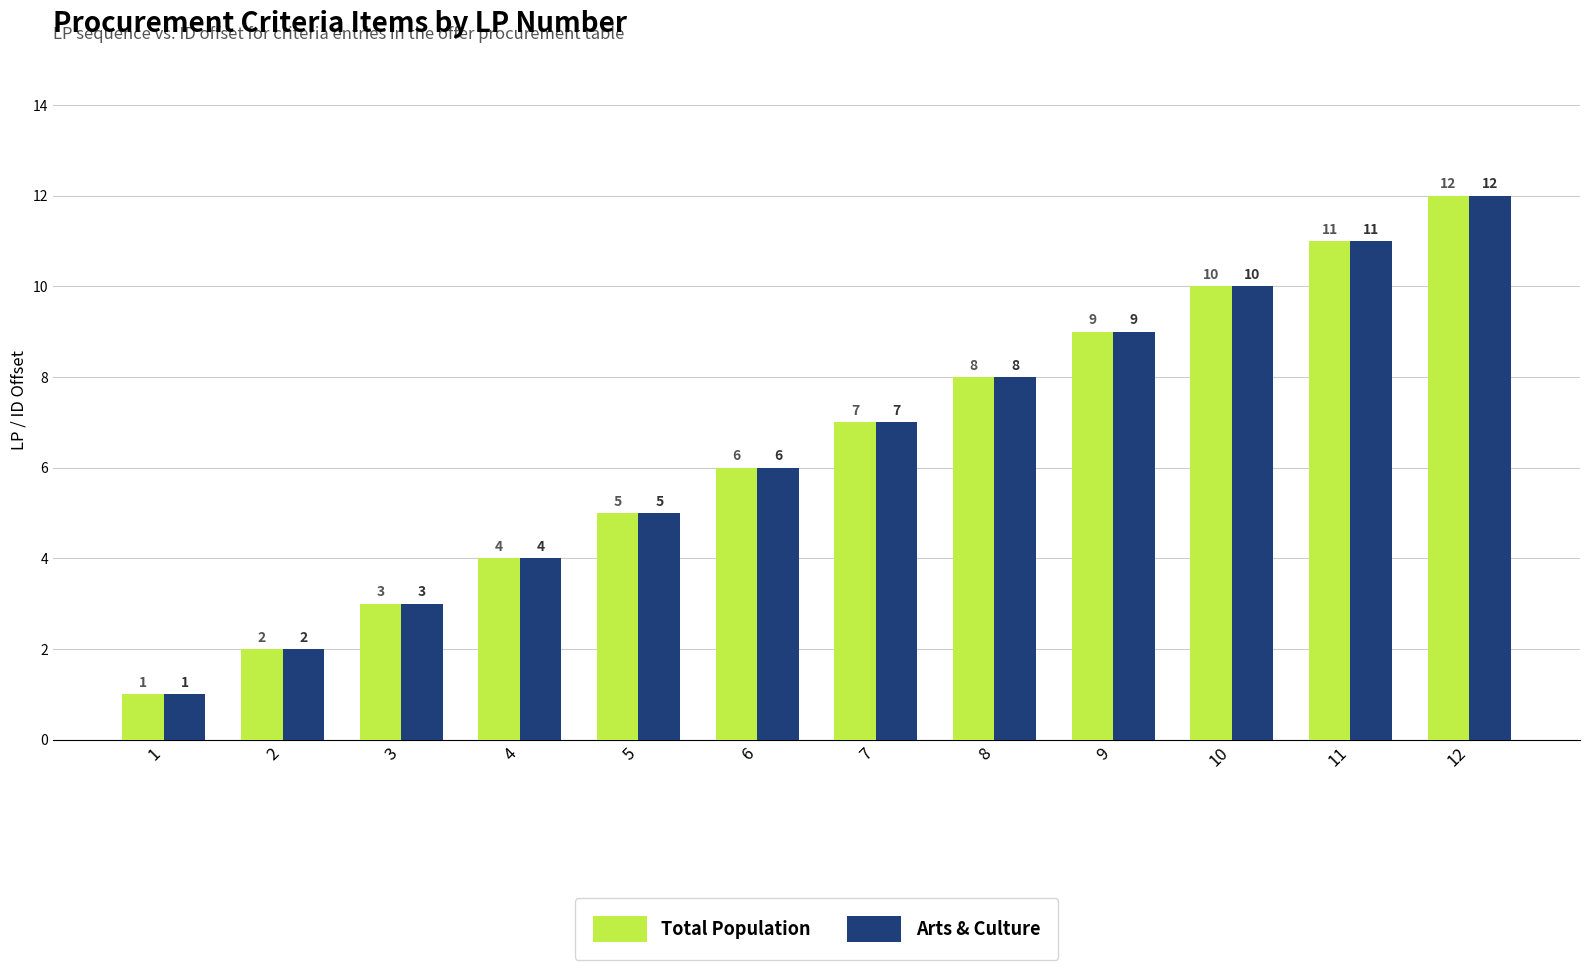

The value of Arts & Culture at 12 is 22. True or false?

False